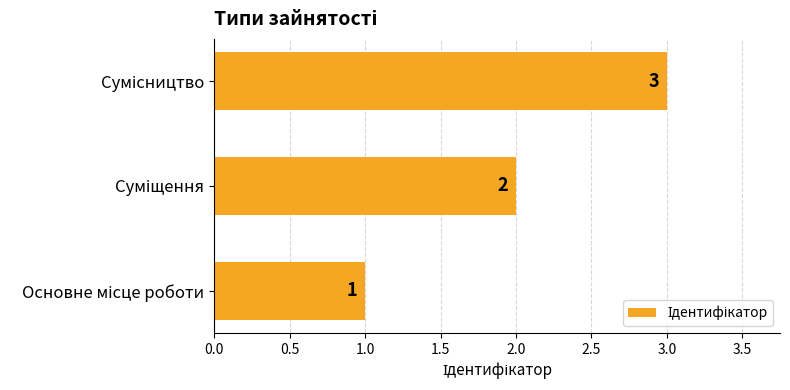

What is the greatest value displayed?

3